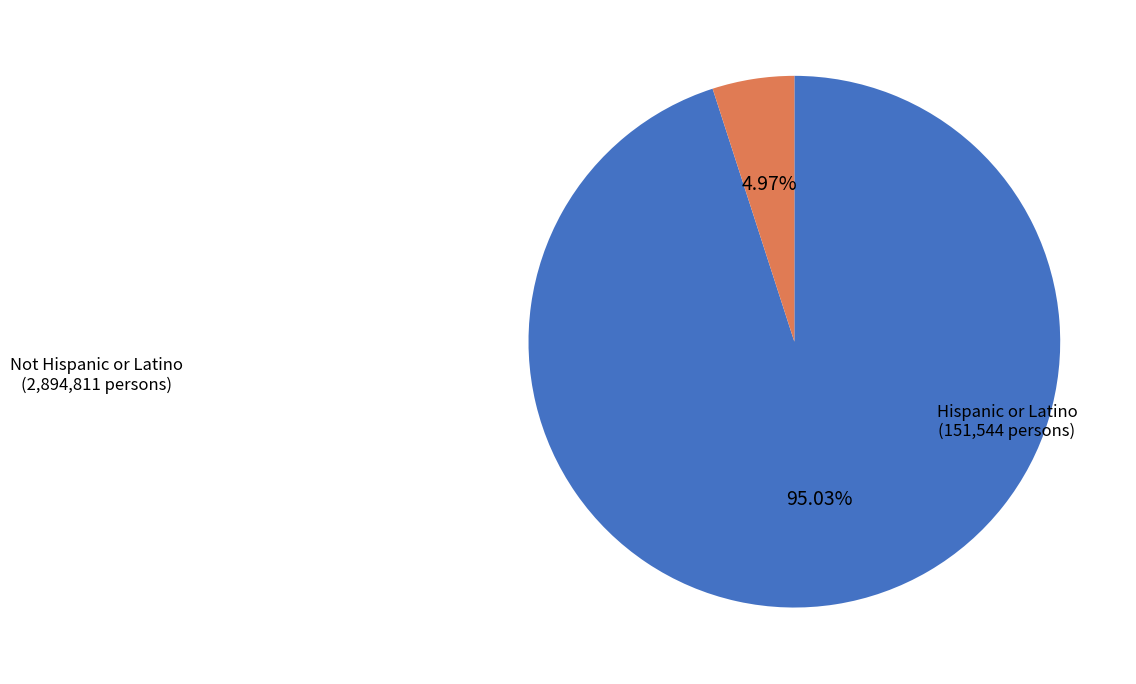

Does any single category account for the majority?

Yes